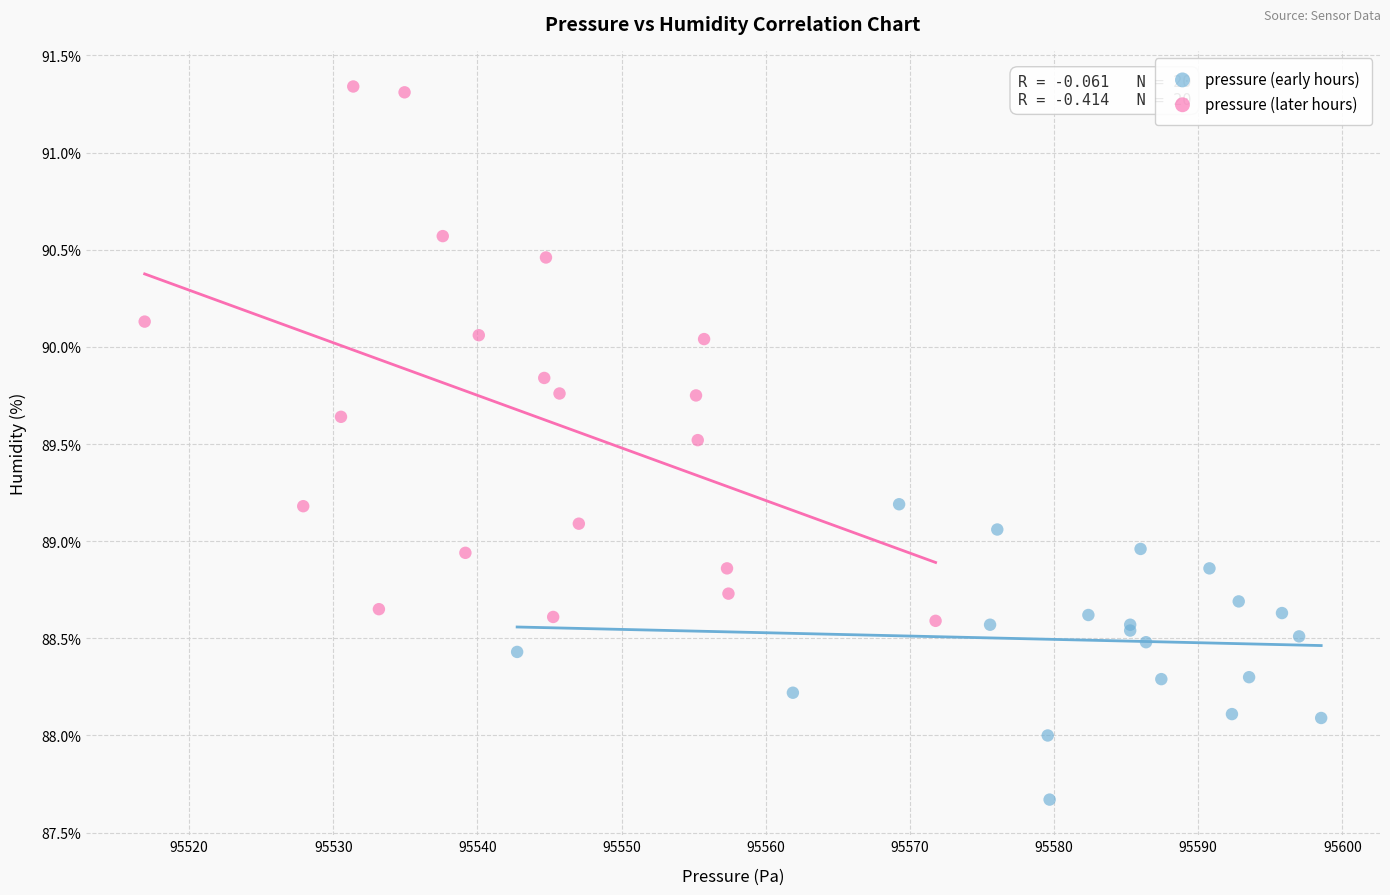

Which series has the widest spread of Y values?

pressure (later hours)